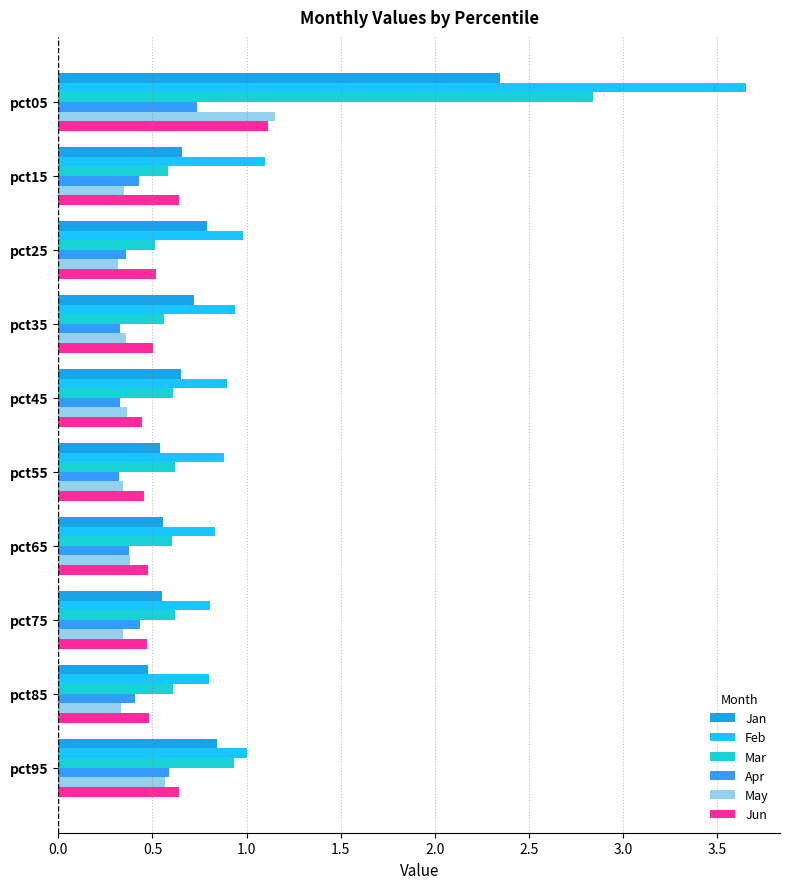

At which category is the sum across all series the highest?

pct05